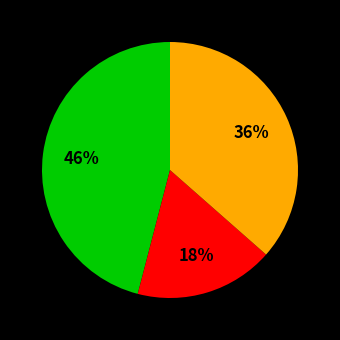

Does any single category account for the majority?

No